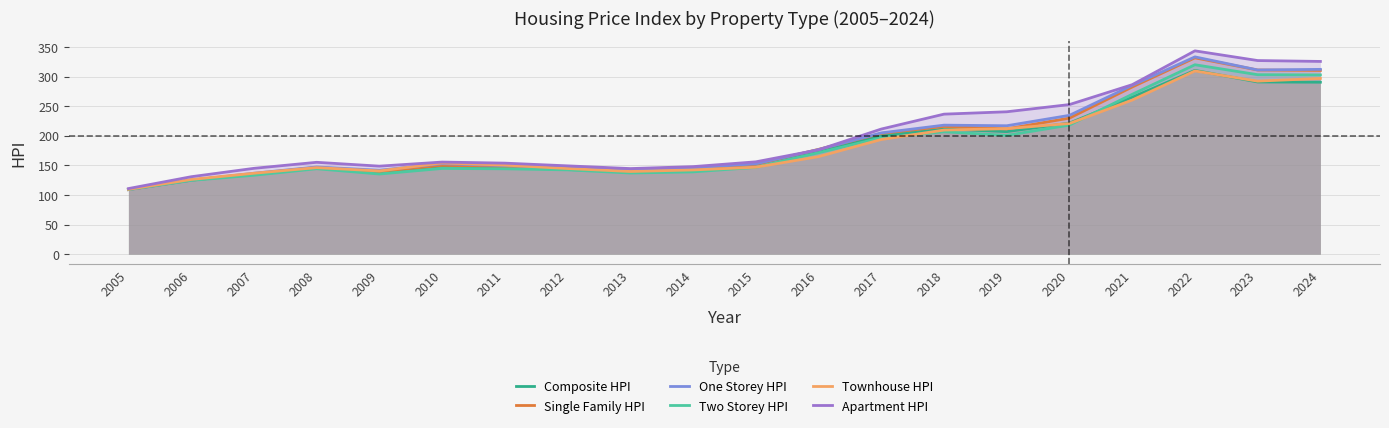

What is the sum of all Single Family HPI values?

3811.4